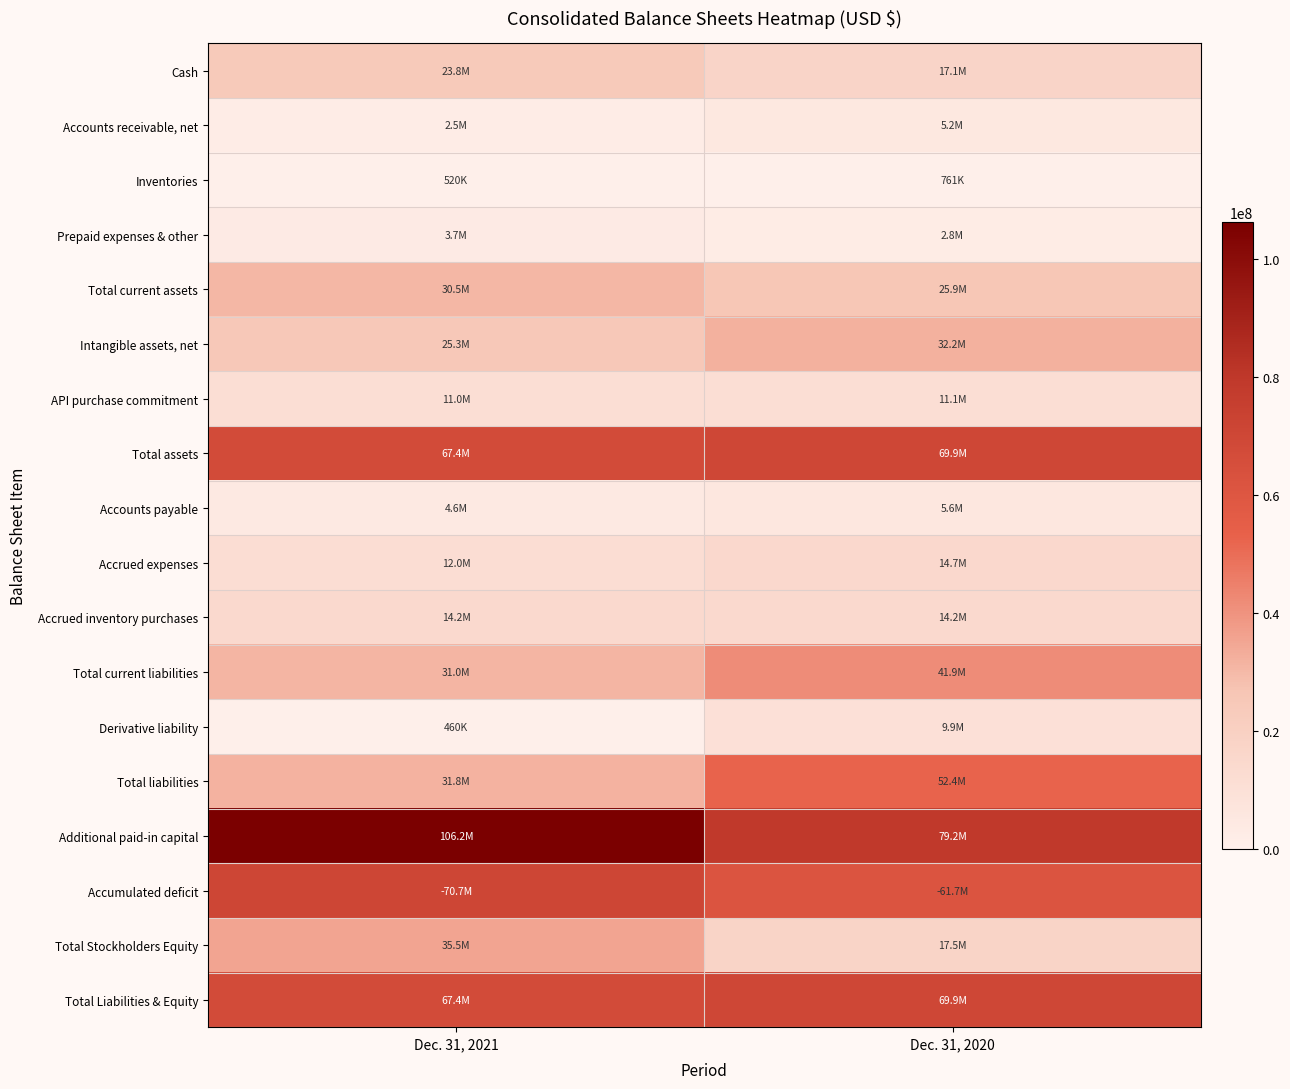

Reading left to right, transcribe all the data shown in this chart.

Cash: Dec. 31, 2021=23847572	Dec. 31, 2020=17139694
Accounts receivable, net: Dec. 31, 2021=2455386	Dec. 31, 2020=5152969
Inventories: Dec. 31, 2021=519649	Dec. 31, 2020=760530
Prepaid expenses & other: Dec. 31, 2021=3720088	Dec. 31, 2020=2847284
Total current assets: Dec. 31, 2021=30542695	Dec. 31, 2020=25905053
Intangible assets, net: Dec. 31, 2021=25293149	Dec. 31, 2020=32160919
API purchase commitment: Dec. 31, 2021=11029260	Dec. 31, 2020=11144257
Total assets: Dec. 31, 2021=67390058	Dec. 31, 2020=69854014
Accounts payable: Dec. 31, 2021=4557969	Dec. 31, 2020=5609556
Accrued expenses: Dec. 31, 2021=11957384	Dec. 31, 2020=14683786
Accrued inventory purchases: Dec. 31, 2021=14203905	Dec. 31, 2020=14203905
Total current liabilities: Dec. 31, 2021=30980076	Dec. 31, 2020=41894042
Derivative liability: Dec. 31, 2021=460000	Dec. 31, 2020=9890000
Total liabilities: Dec. 31, 2021=31845094	Dec. 31, 2020=52384962
Additional paid-in capital: Dec. 31, 2021=106231716	Dec. 31, 2020=79170225
Accumulated deficit: Dec. 31, 2021=70688820	Dec. 31, 2020=61702144
Total Stockholders Equity: Dec. 31, 2021=35544964	Dec. 31, 2020=17469052
Total Liabilities & Equity: Dec. 31, 2021=67390058	Dec. 31, 2020=69854014